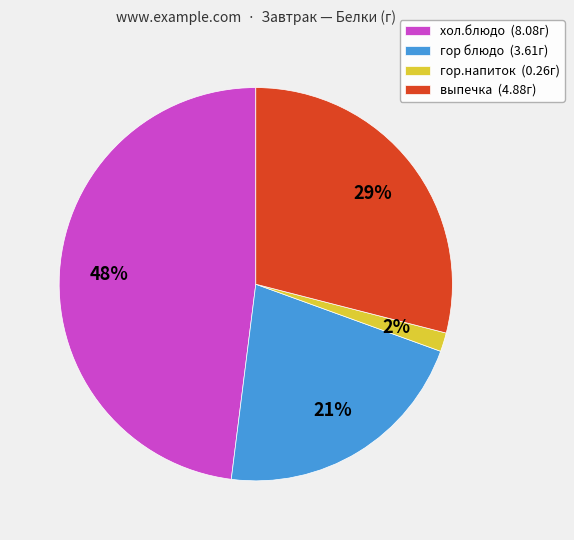

Is гор блюдо the majority of the pie?

No